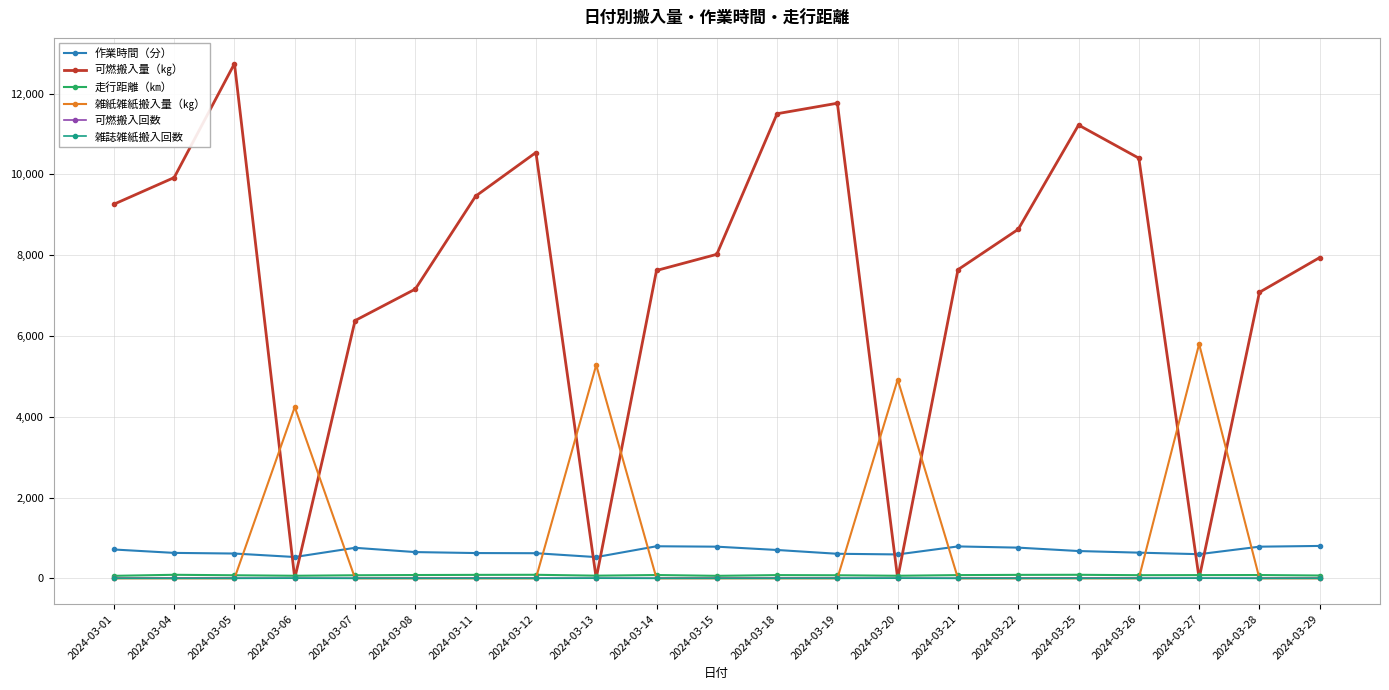

What is the difference between the maximum and minimum values in the 作業時間（分） series?

276.0